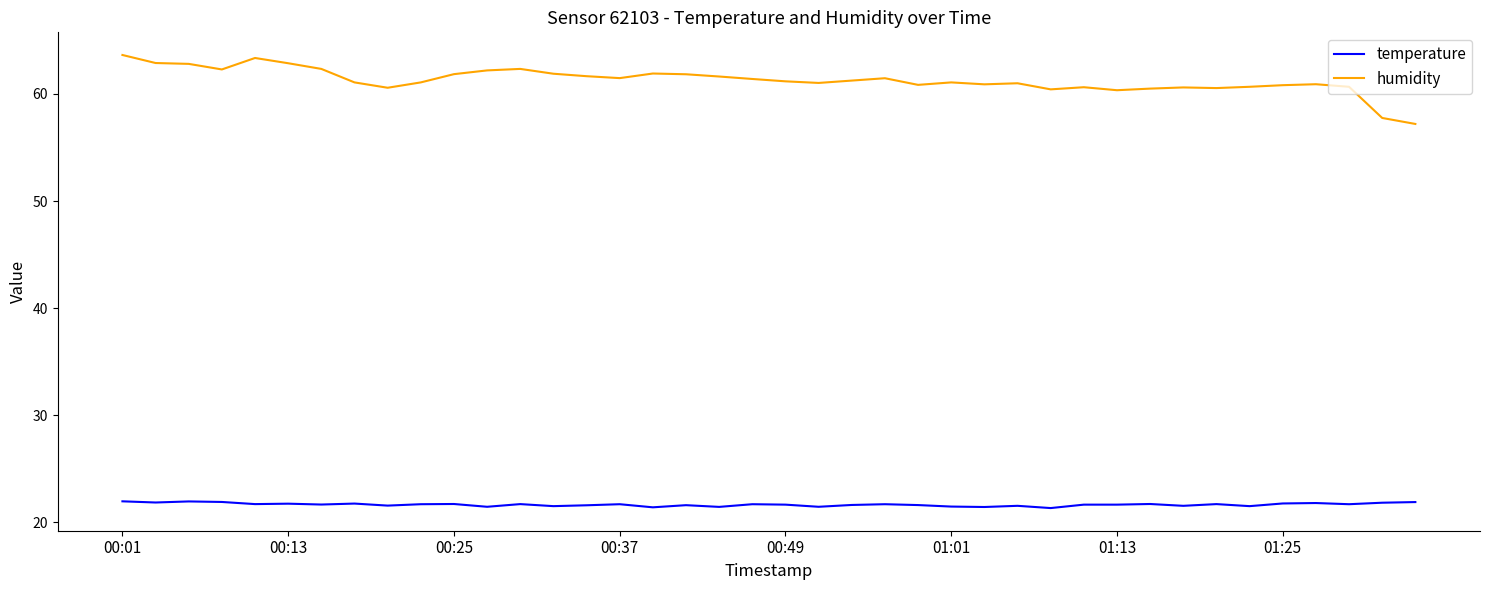

Which series has the widest spread of values?

humidity